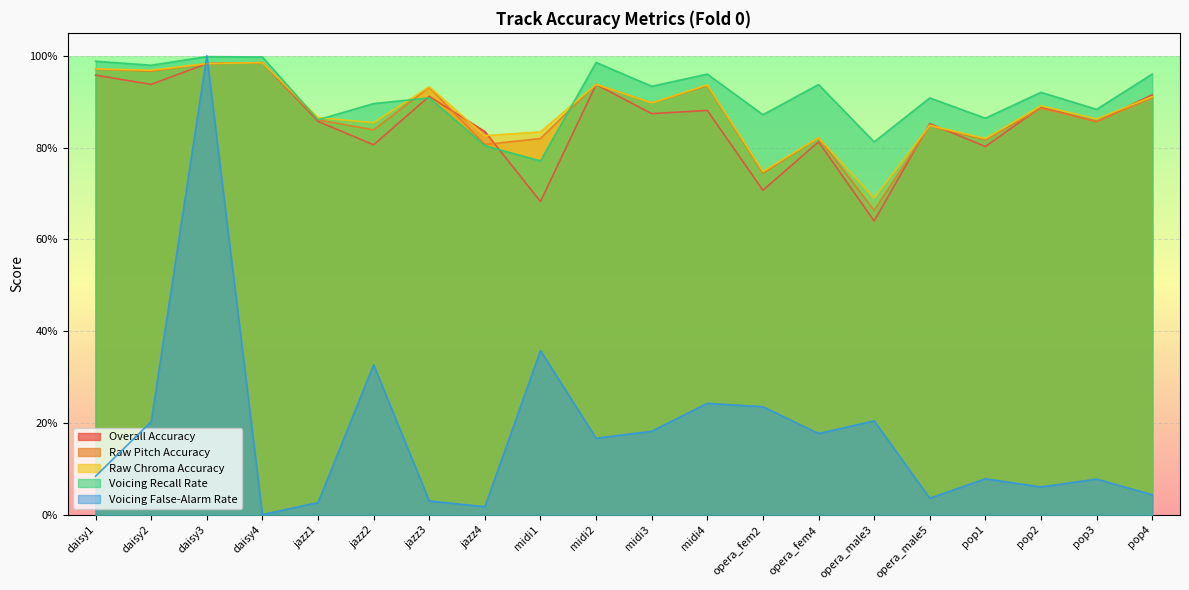

Reading right to left, what are all the values shown in this chart?

Overall Accuracy: 0.9	0.9	0.9	0.8	0.9	0.6	0.8	0.7	0.9	0.9	0.9	0.7	0.8	0.9	0.8	0.9	1.0	1.0	0.9	1.0
Raw Pitch Accuracy: 0.9	0.9	0.9	0.8	0.8	0.7	0.8	0.7	0.9	0.9	0.9	0.8	0.8	0.9	0.8	0.9	1.0	1.0	1.0	1.0
Raw Chroma Accuracy: 0.9	0.9	0.9	0.8	0.8	0.7	0.8	0.7	0.9	0.9	0.9	0.8	0.8	0.9	0.9	0.9	1.0	1.0	1.0	1.0
Voicing Recall Rate: 1.0	0.9	0.9	0.9	0.9	0.8	0.9	0.9	1.0	0.9	1.0	0.8	0.8	0.9	0.9	0.9	1.0	1.0	1.0	1.0
Voicing False-Alarm Rate: 0.0	0.1	0.1	0.1	0.0	0.2	0.2	0.2	0.2	0.2	0.2	0.4	0.0	0.0	0.3	0.0	0.0	1.0	0.2	0.1